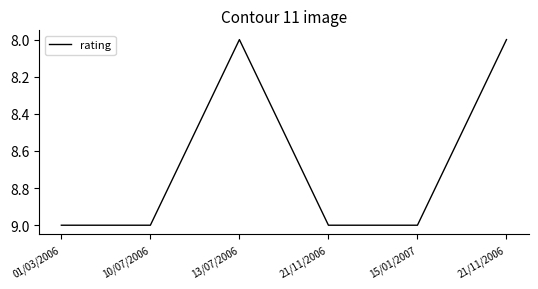

What is the change in value from 10/07/2006 to 21/11/2006?

-1